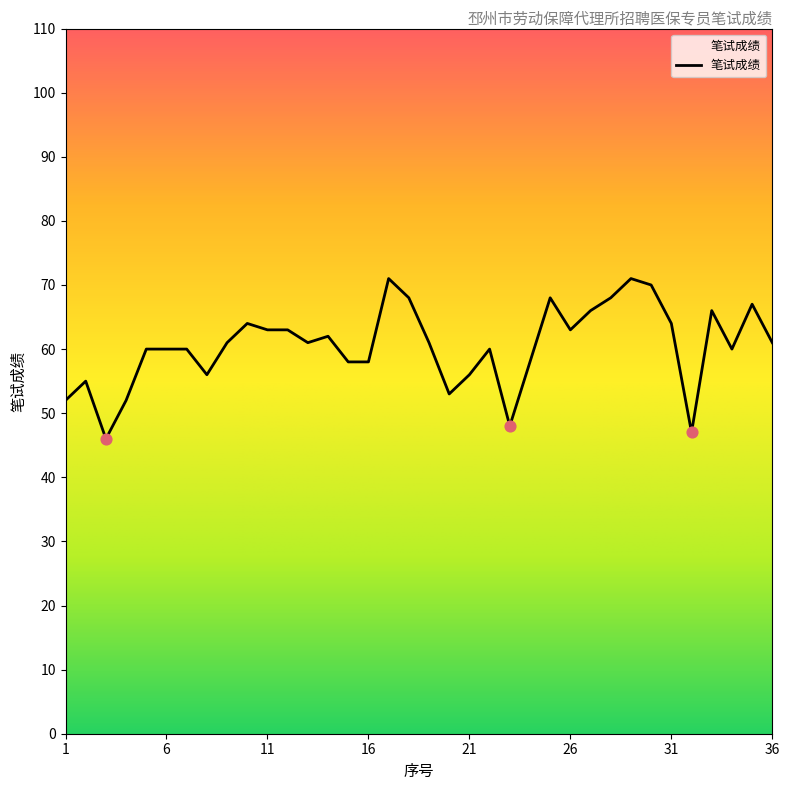

What is the change in value from 11 to 33?

+3